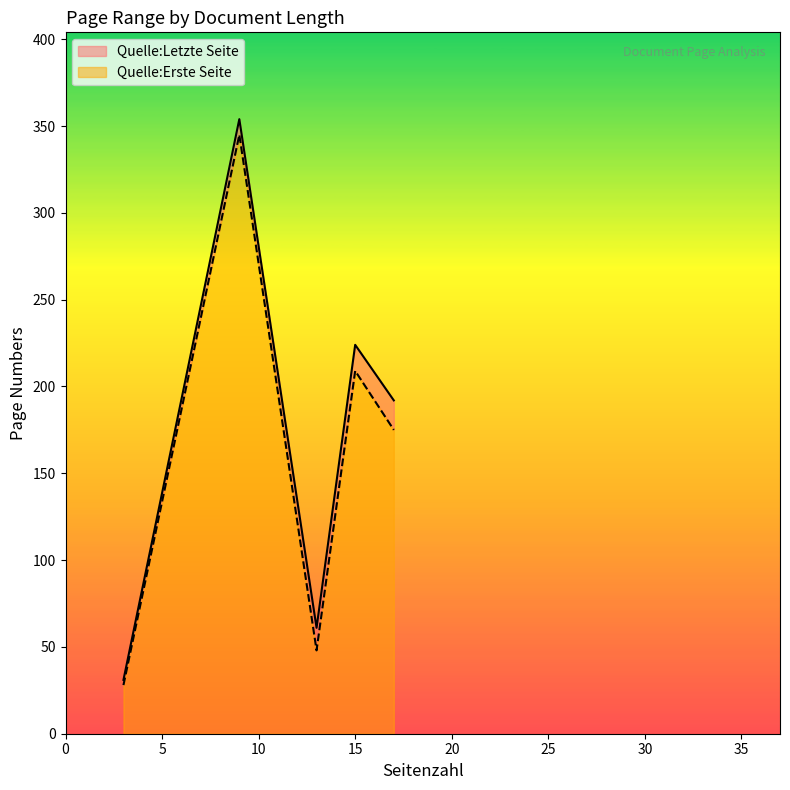

True or false: Quelle:Letzte Seite and Quelle:Erste Seite intersect in this chart.

False